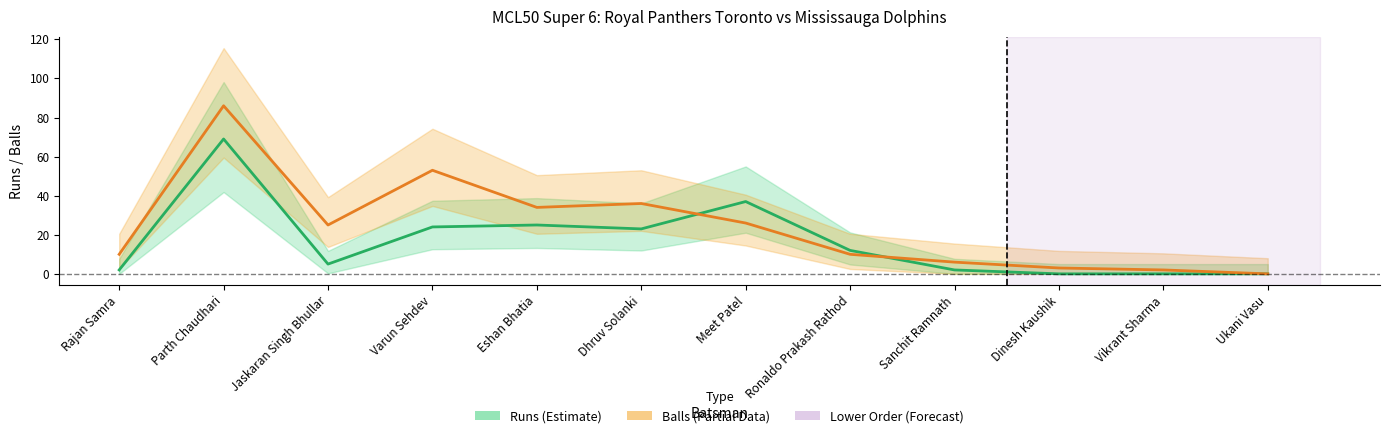

Where is the first local maximum for Balls?

Parth Chaudhari